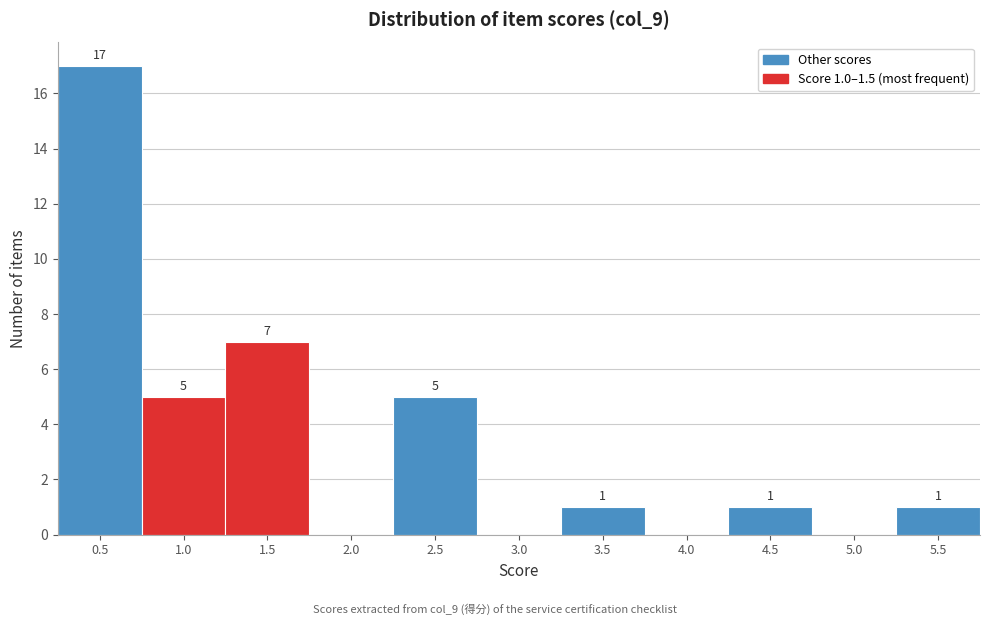

Reading left to right, extract all data points from this chart.

0.5=17	1.0=5	1.5=7	2.0=0	2.5=5	3.0=0	3.5=1	4.0=0	4.5=1	5.0=0	5.5=1